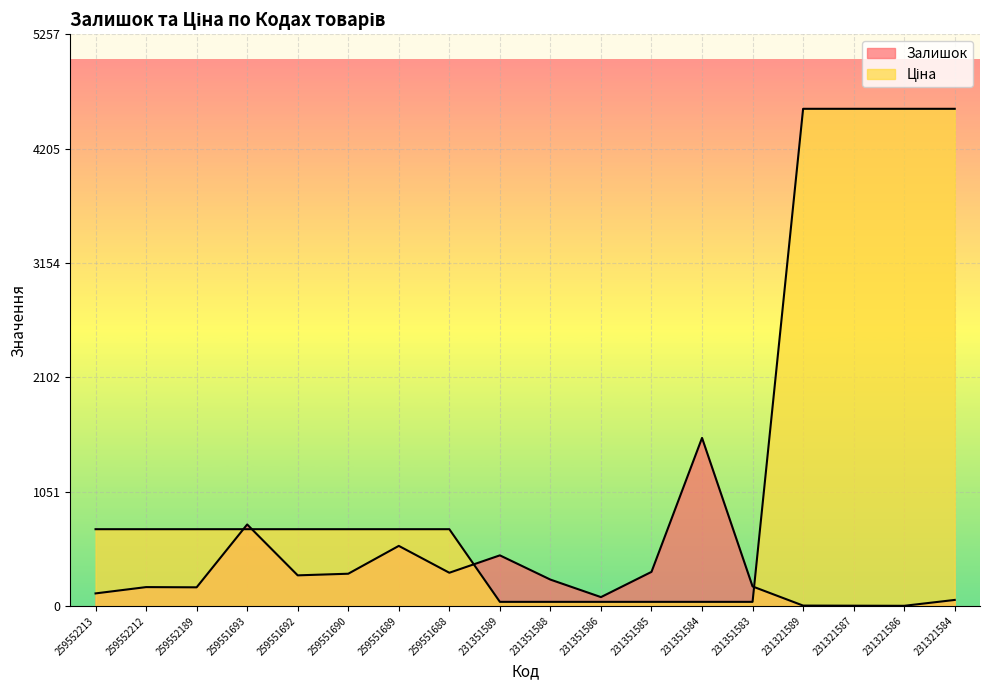

Where does the Ціна series first go above 705?

259552213